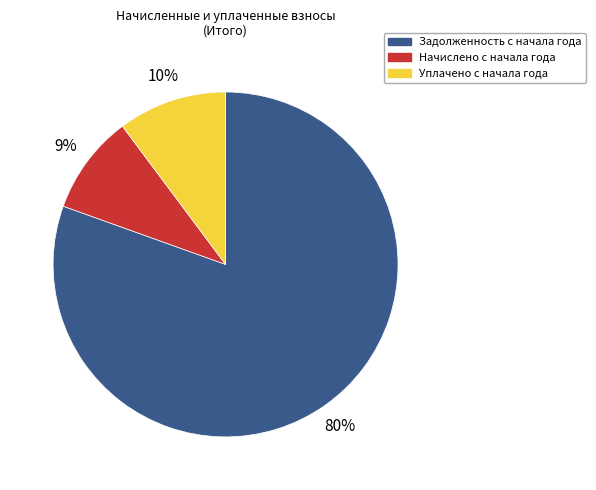

To the nearest percent, what is the average slice percentage?

33%